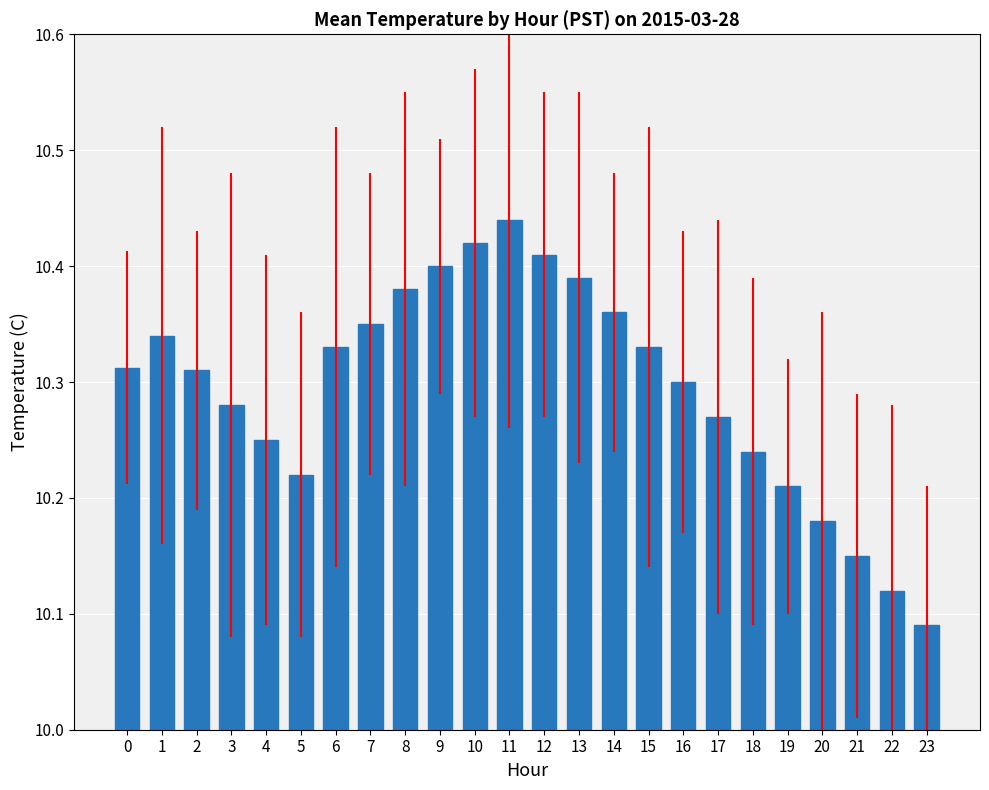

Which category has the highest value across all series?

11